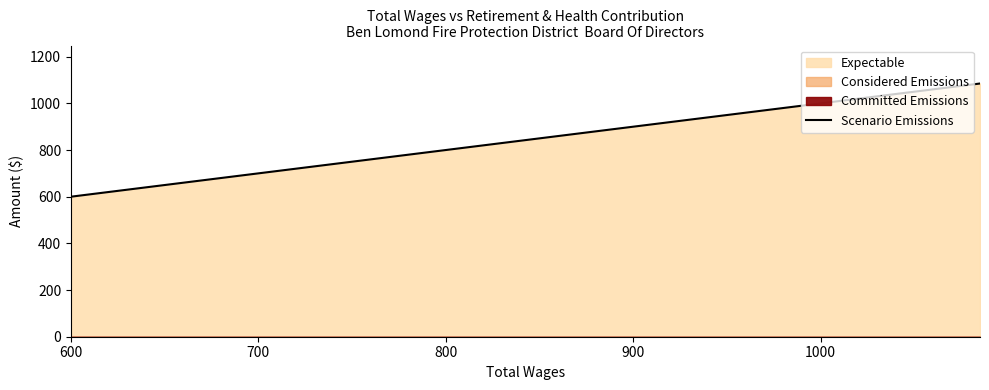

Is it true that Scenario Emissions equals 600 at 600?

True